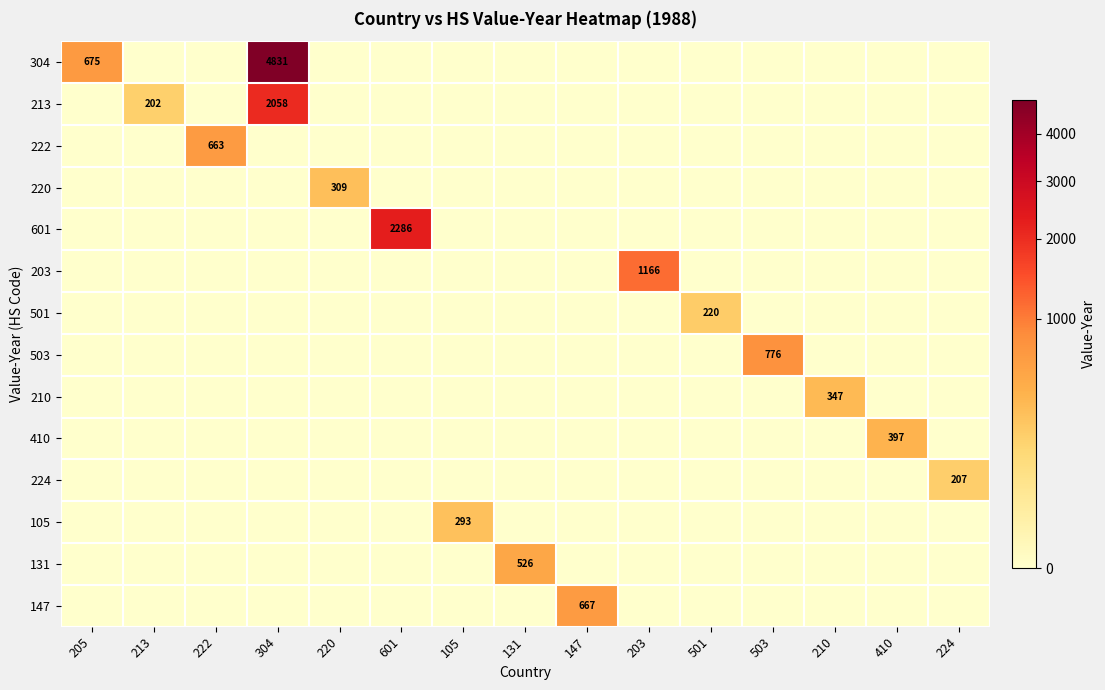

What is the difference between the 213 values at 213 and 304?

1856